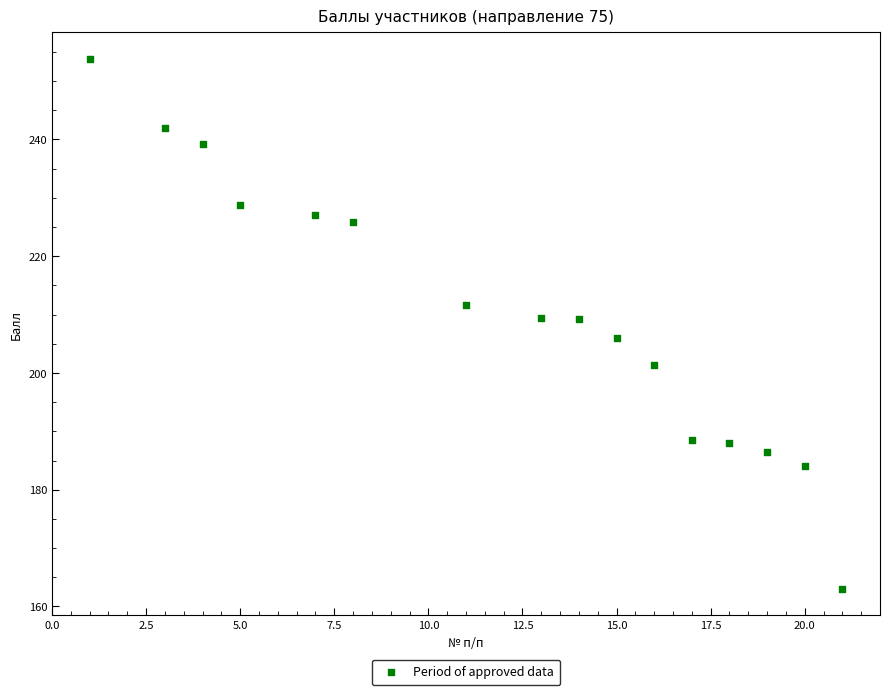

What is the range of X values (max minus min)?

20.0